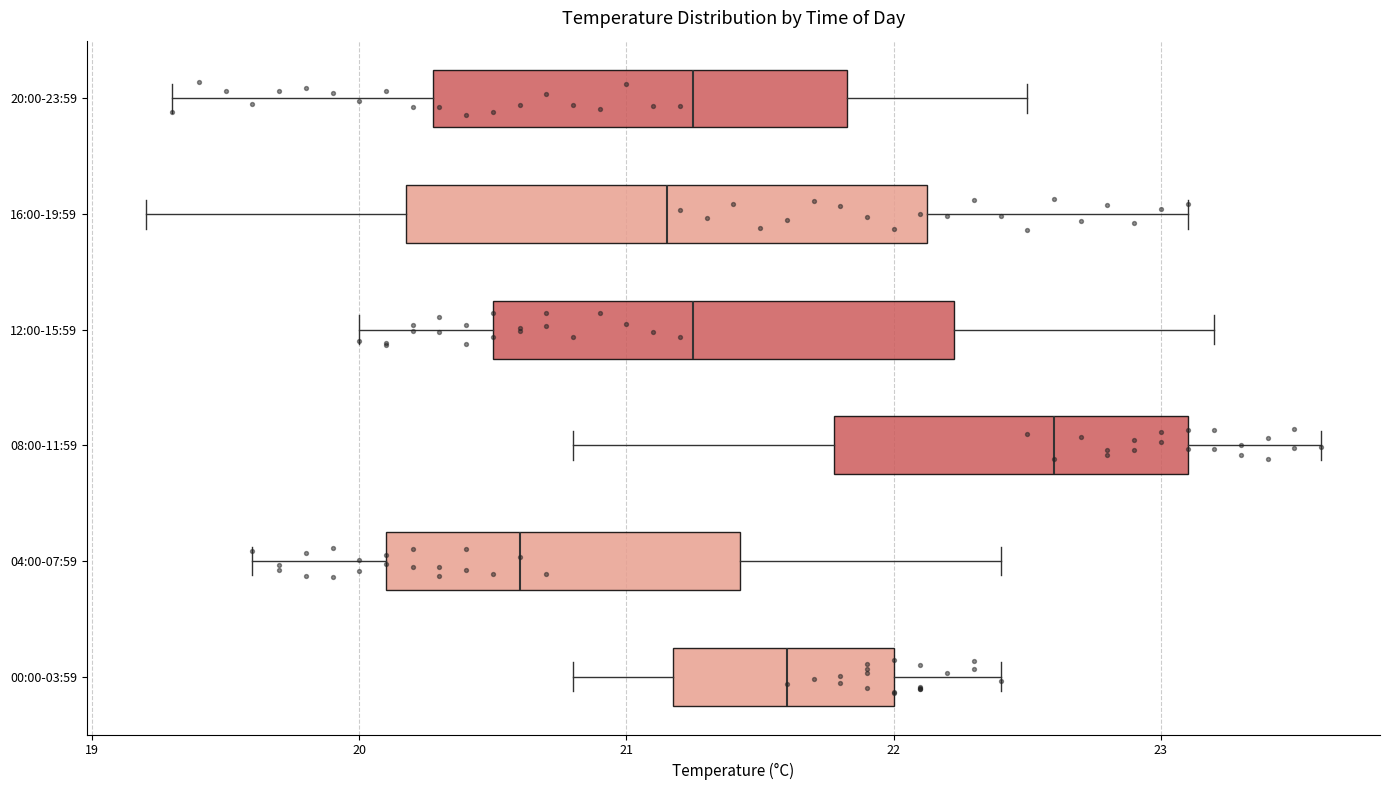

Where does the left whisker of the box for 16:00-19:59 end on the x-axis? The values are not printed on the chart, so give them approximately, as read against the axis.

19.2